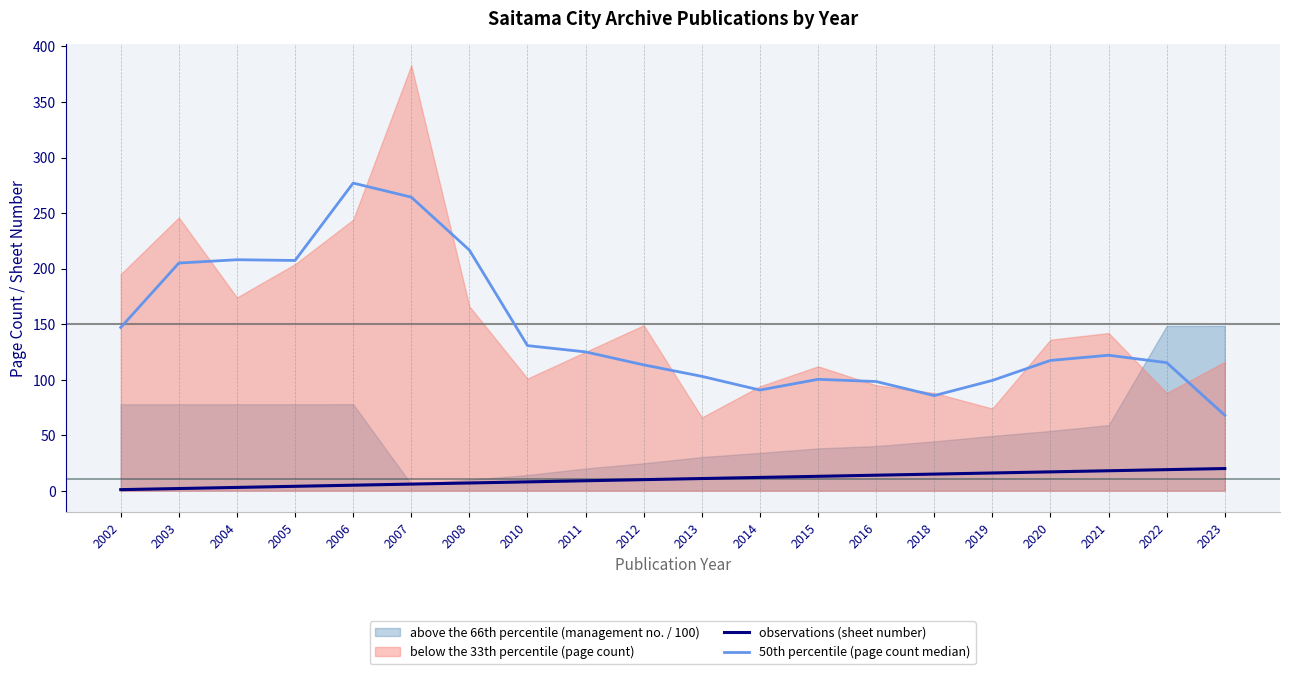

True or false: observations (sheet number) has more than 0 interior local peaks.

False